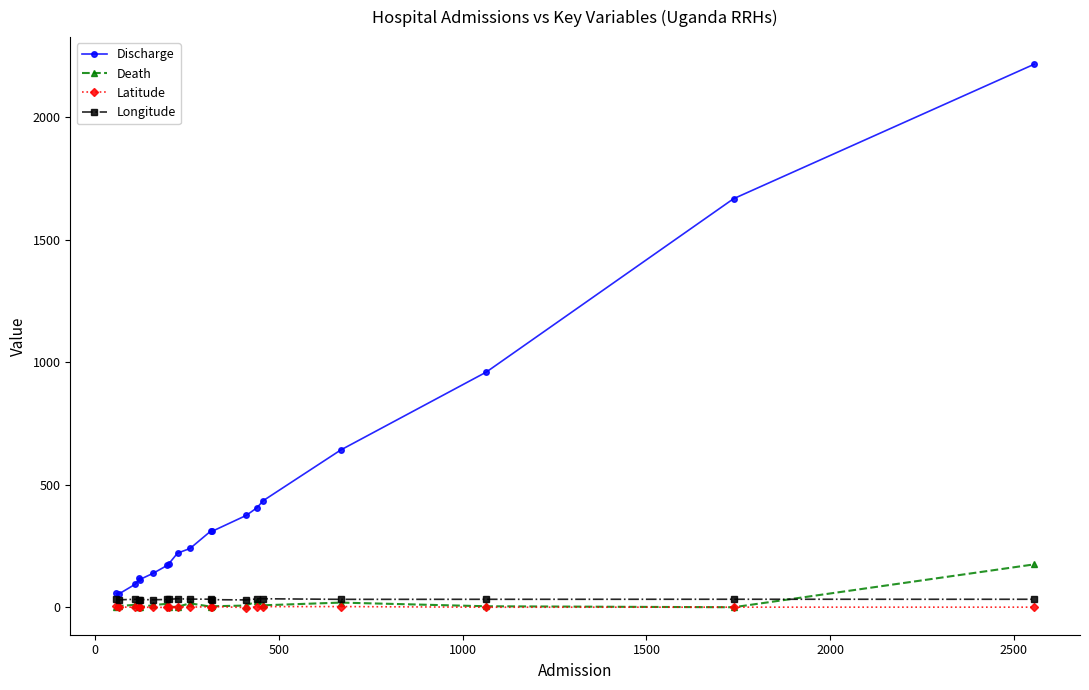

Which series has the largest range (max minus min)?

Discharge